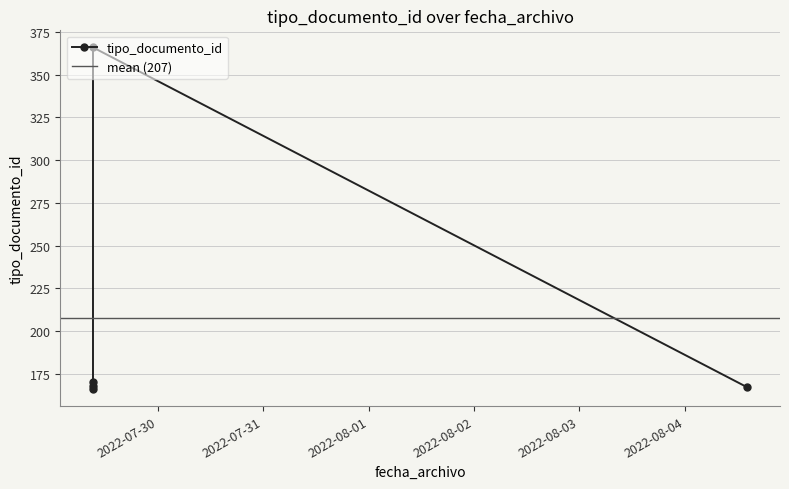

Is it true that the value at 2022-07-29 09:14:37 is 89?

False